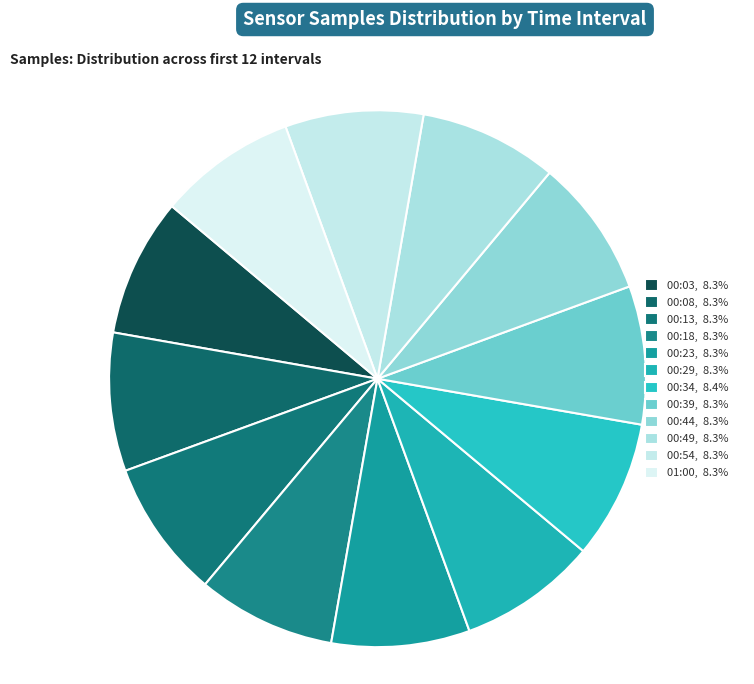

How many slices are in this pie chart?

12